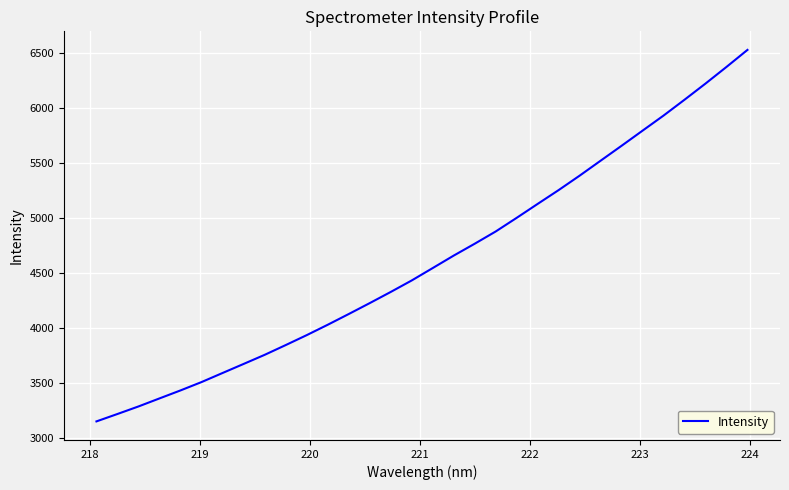

What is the smallest value displayed?

3149.2